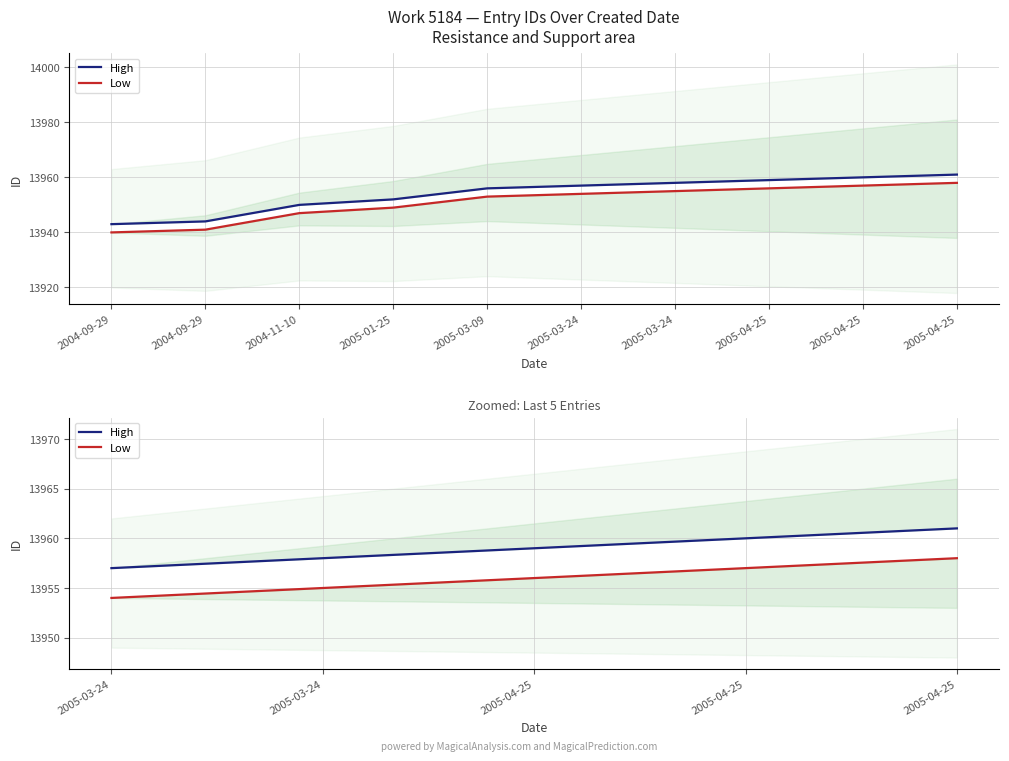

True or false: High and Low cross at least once.

False